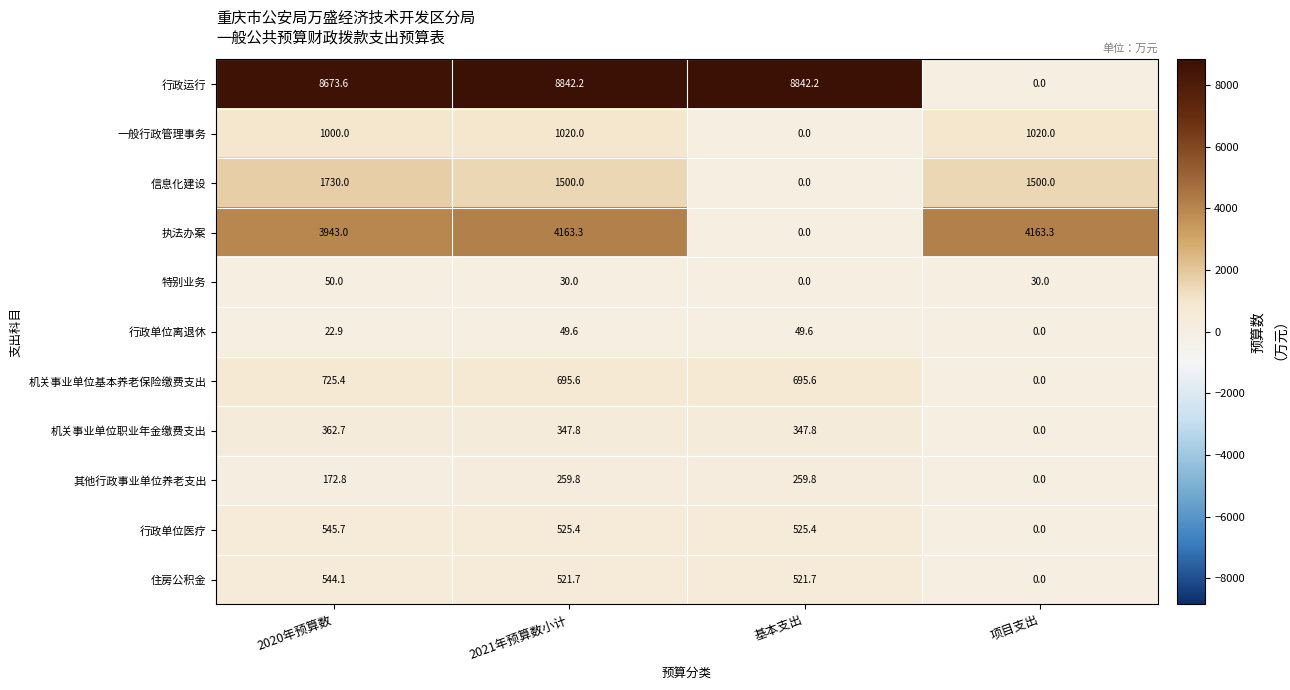

Which series has the largest range (max minus min)?

行政运行